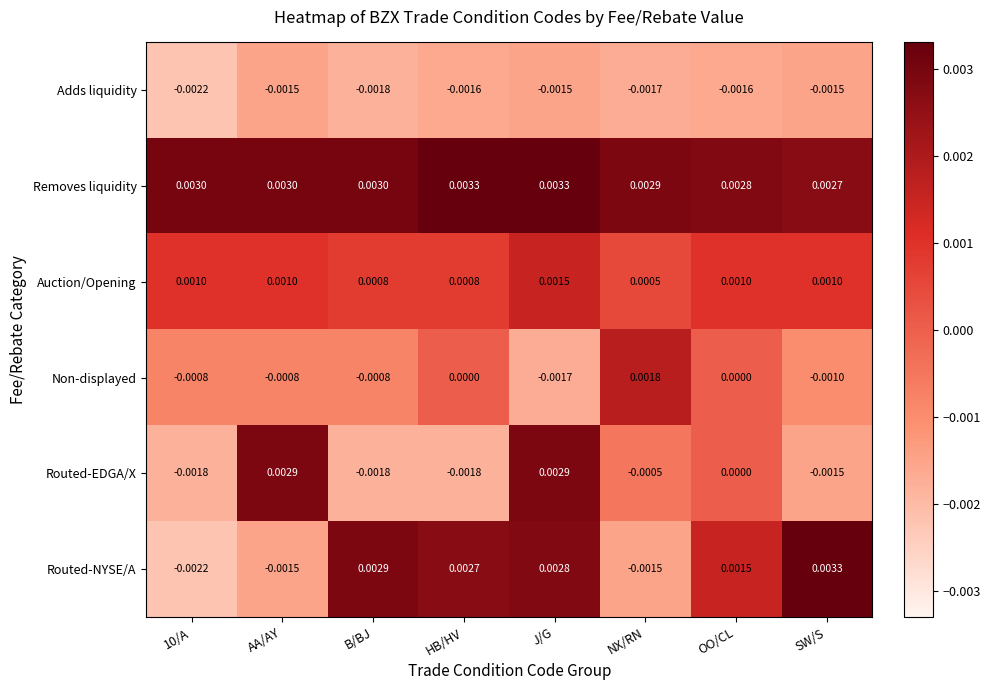

At which label does Routed-NYSE/A first exceed 0?

B/BJ